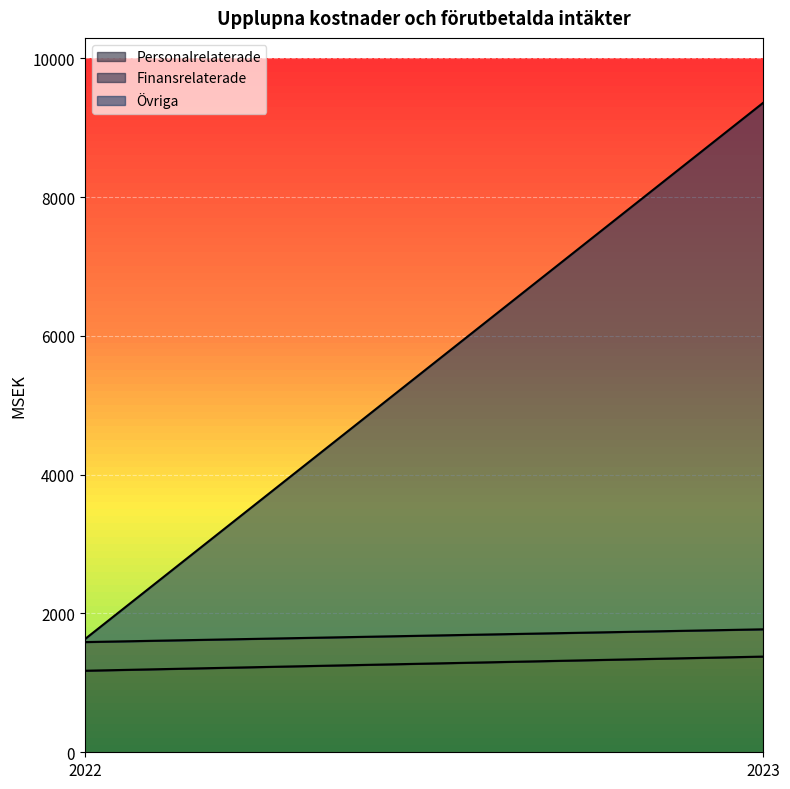

At which category is the sum across all series the highest?

2023